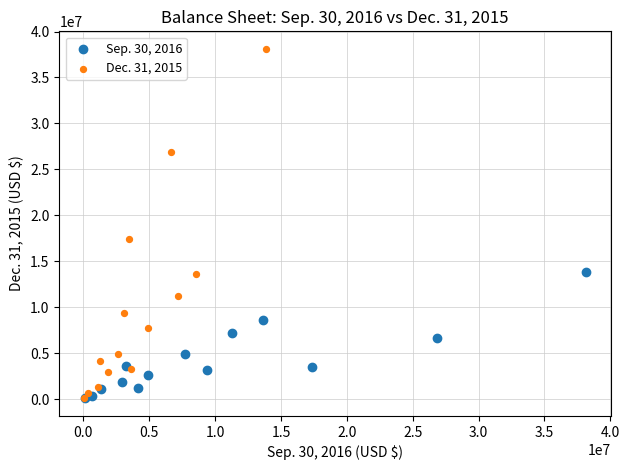

Which series has the widest spread of Y values?

Dec. 31, 2015